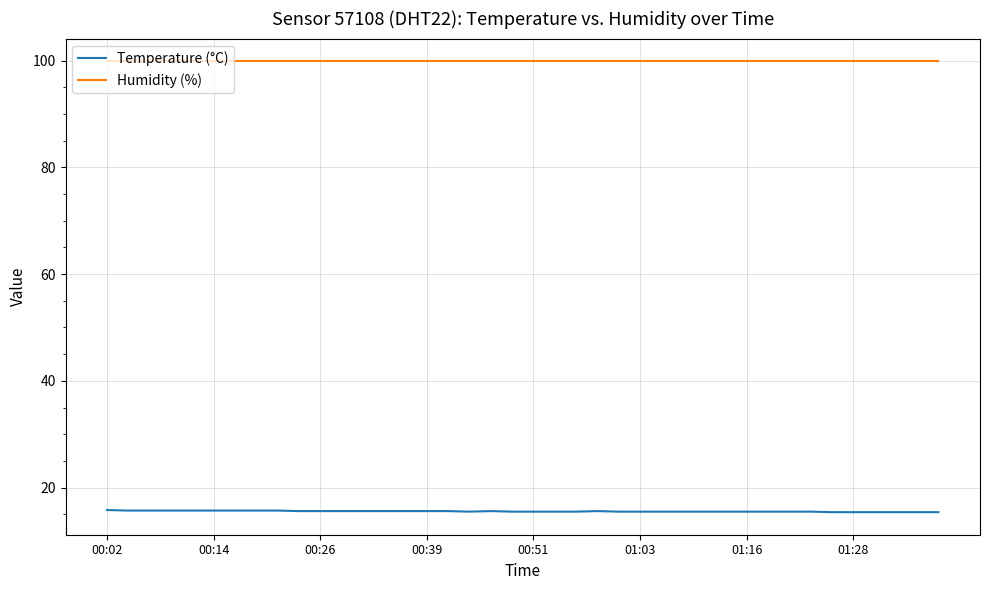

True or false: Humidity (%) and Temperature (°C) cross at least once.

False